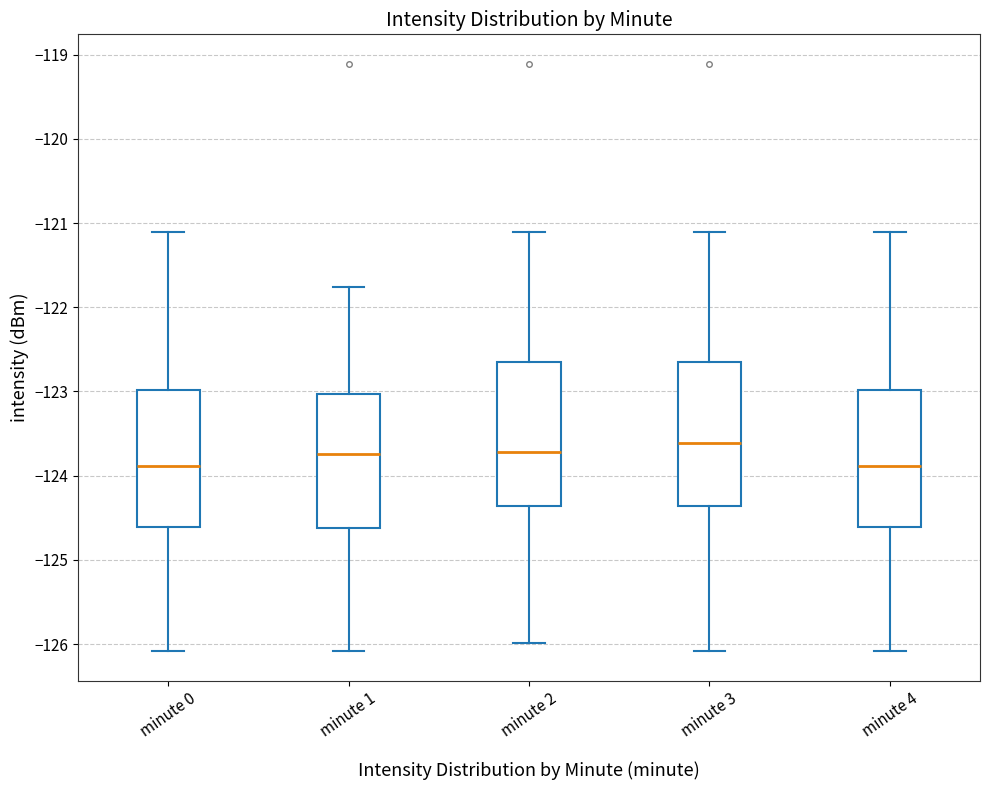

Which box has the highest median line?

minute 3